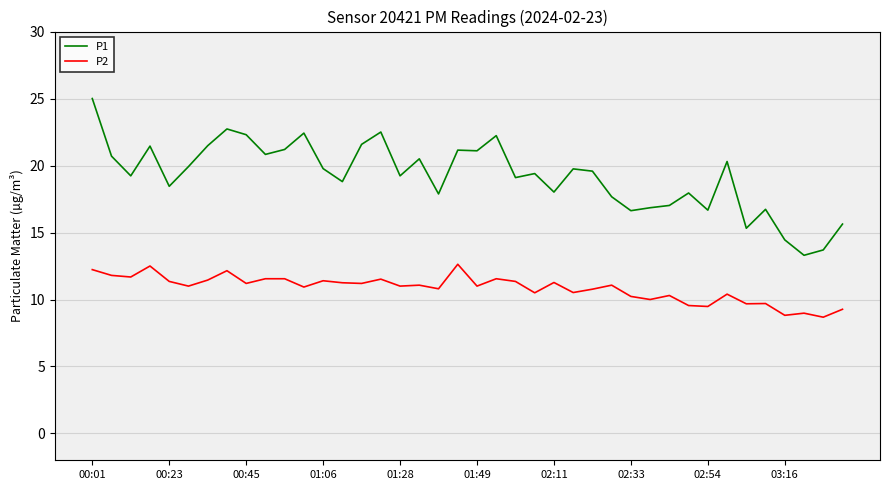

What is the minimum value for P2?

8.7